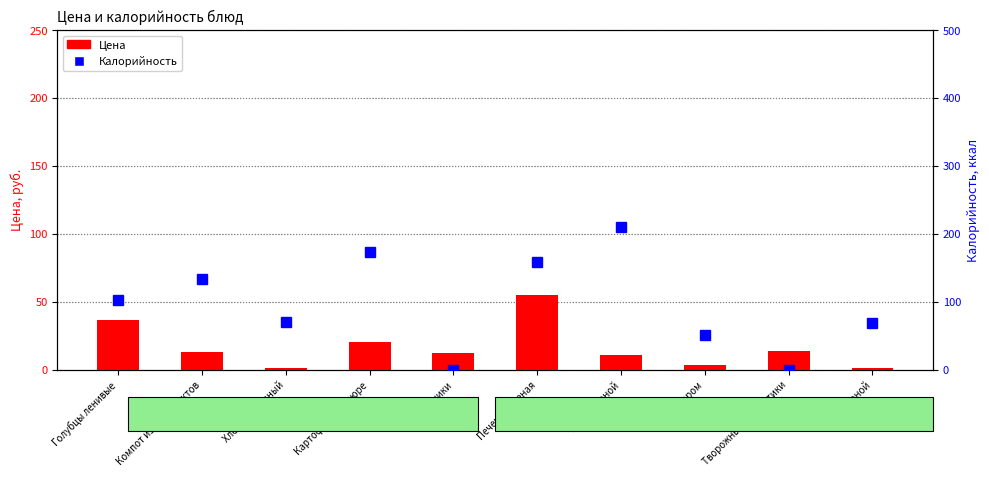

Reading right to left, extract all data points from this chart.

Цена: 0.8	13.7	3.2	10.6	54.6	12.2	20.5	1.1	12.8	36.4
Калорийность: 69.0	0.0	50.9	209.7	159.0	0.0	172.9	70.1	132.8	102.0